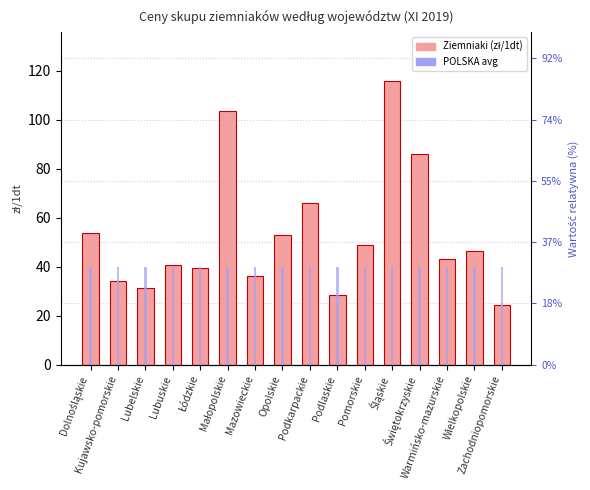

How many distinct data groups are displayed?

2